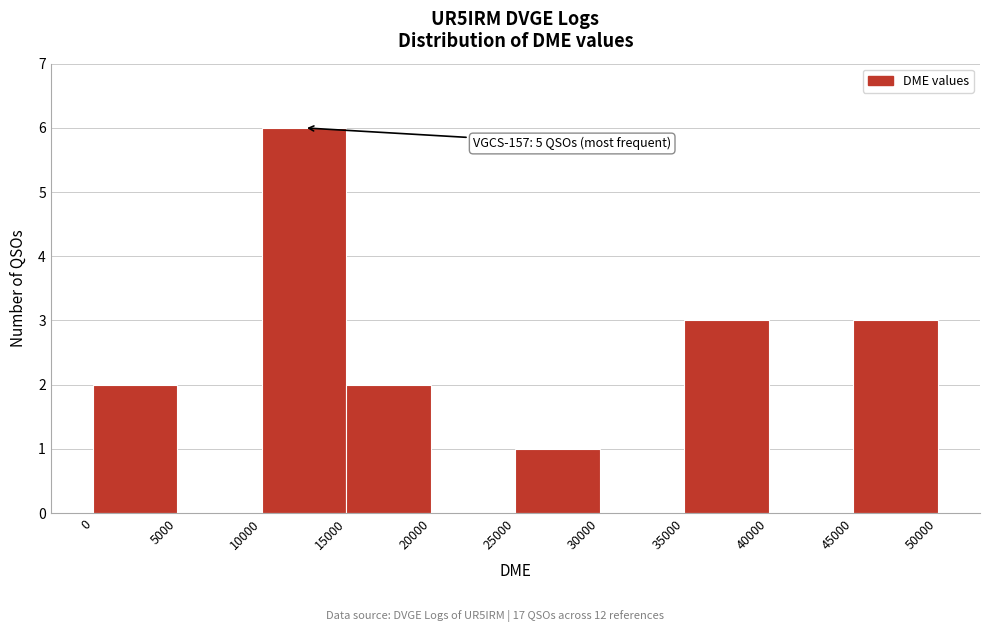

Which range on the x-axis has the tallest bar?

10000 to 15000